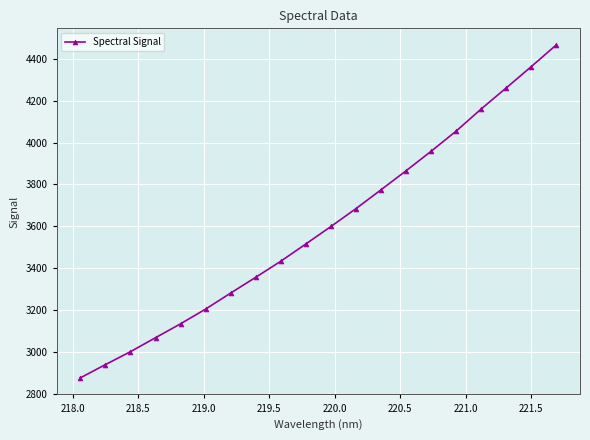

What is the smallest value displayed?

2875.5